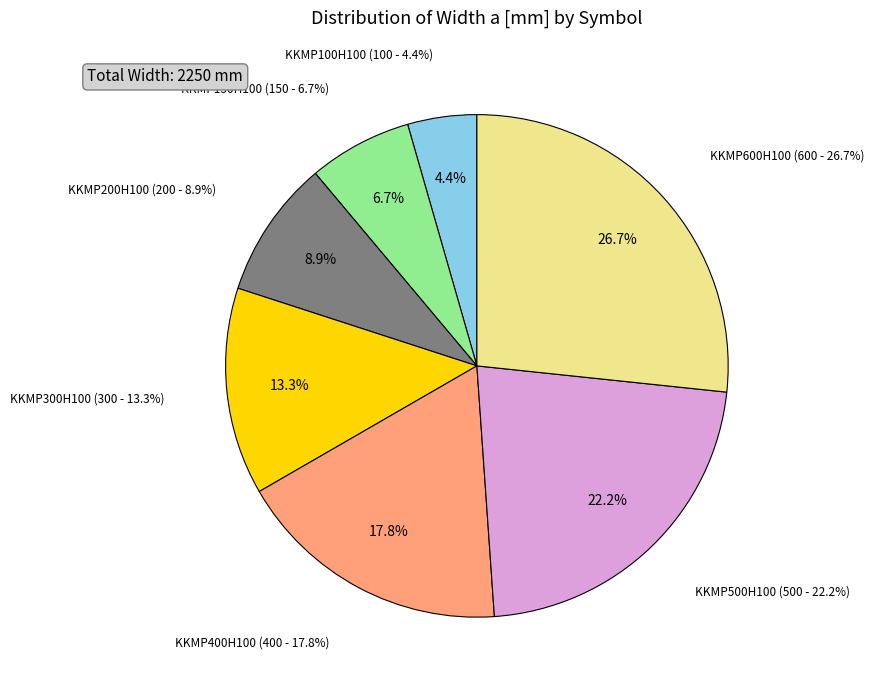

Rank the categories by value from highest to lowest.

KKMP600H100, KKMP500H100, KKMP400H100, KKMP300H100, KKMP200H100, KKMP150H100, KKMP100H100